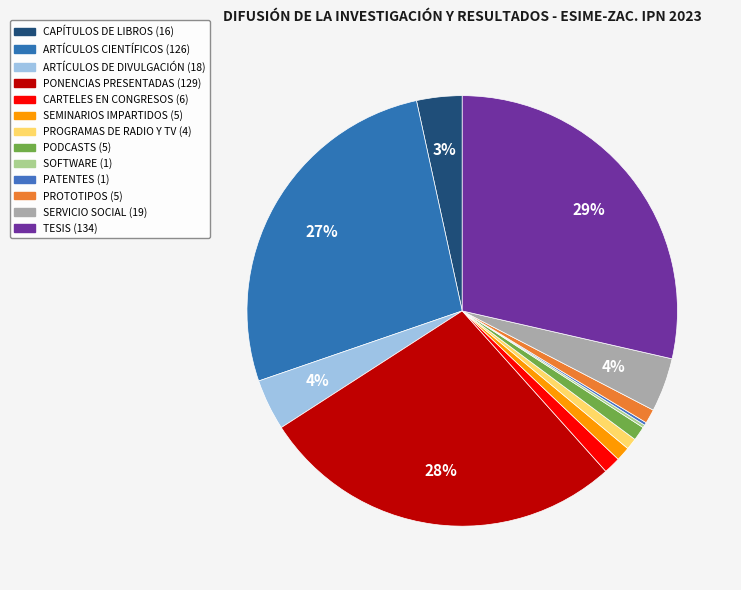

To the nearest percent, what is the difference between the largest and smallest slice percentages?

28%